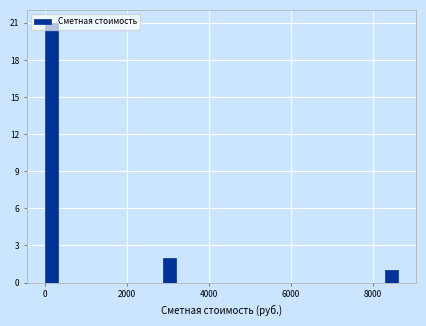

Around what value on the x-axis is the tallest bar? Give the approximate position of its centre, as read against the axis.

200